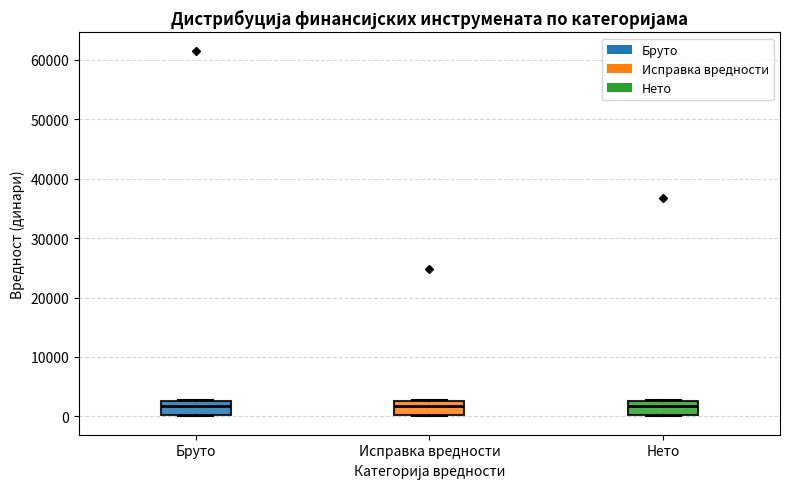

Reading left to right, read every box against the y-axis: the position of its median line, the range the box covers, and the ends of its whiskers. The values are not printed on the chart, so give them approximately, as read against the axis.

Бруто: median 2000, box 0 to 3000, whiskers 0 to 3000
Исправка вредности: median 2000, box 0 to 3000, whiskers 0 to 3000
Нето: median 2000, box 0 to 3000, whiskers 0 to 3000